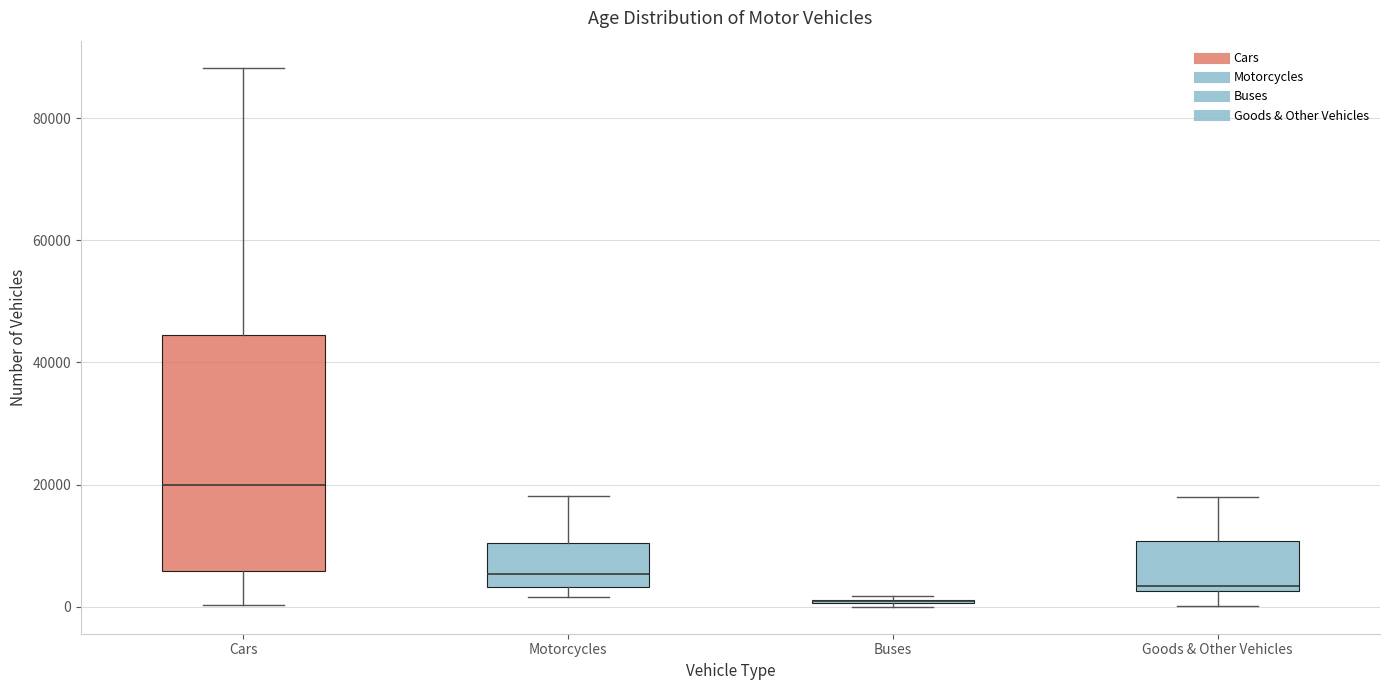

Reading left to right, read every box against the y-axis: the position of its median line, the range the box covers, and the ends of its whiskers. The values are not printed on the chart, so give them approximately, as read against the axis.

Cars: median 20000, box 6000 to 44000, whiskers 0 to 88000
Motorcycles: median 6000, box 4000 to 10000, whiskers 2000 to 18000
Buses: box collapsed to a line at 0, whiskers 0 to 2000
Goods & Other Vehicles: median 4000, box 2000 to 10000, whiskers 0 to 18000